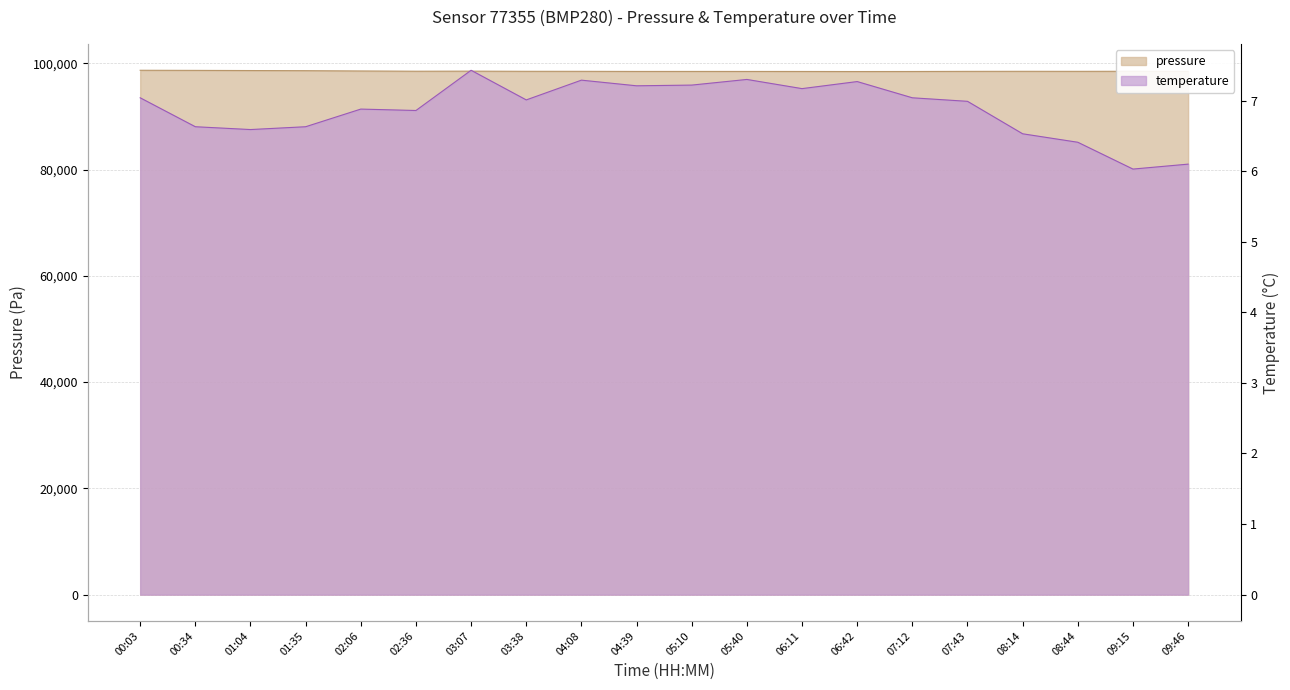

In pressure, how many points are higher than both neighbors (excluding endpoints)?

4